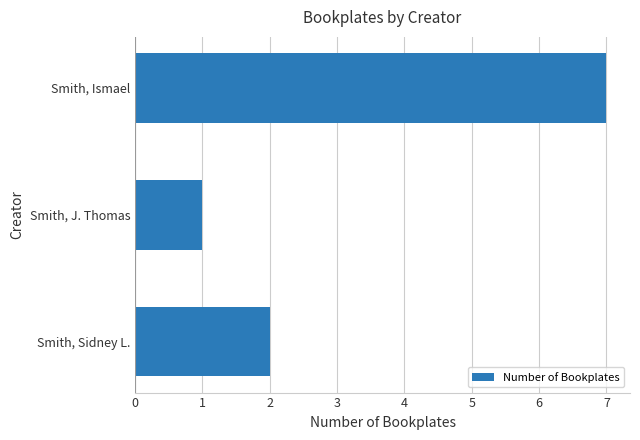

Approximately how many times larger is the value at Smith, Ismael compared to Smith, Sidney L.?

3.5